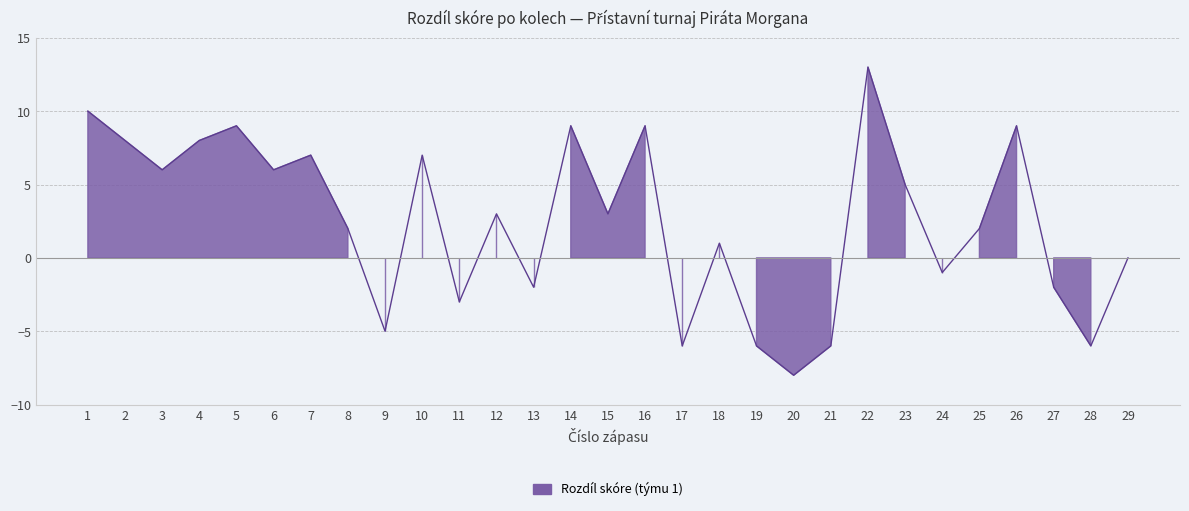

Is it true that the value at 6 is 10?

False